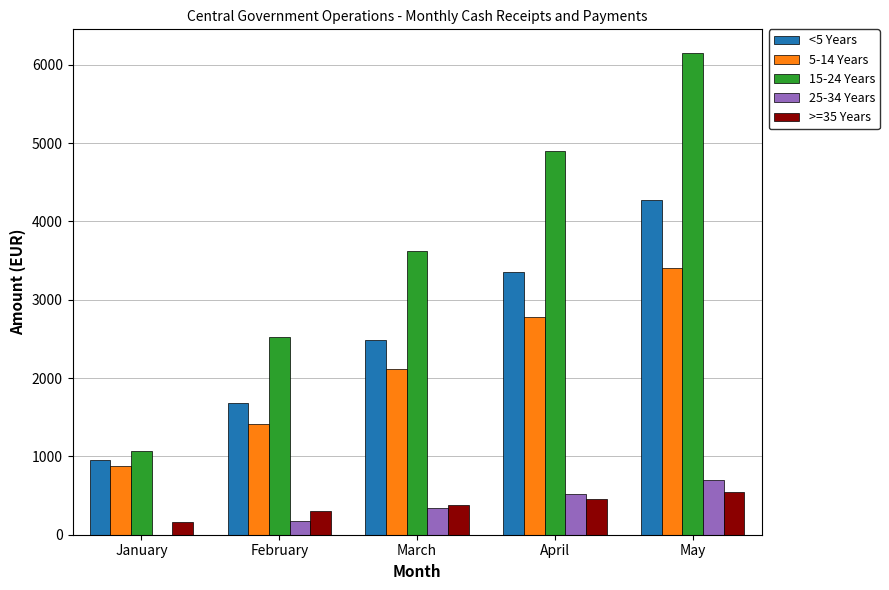

At which category does the chart reach its peak across all series?

May